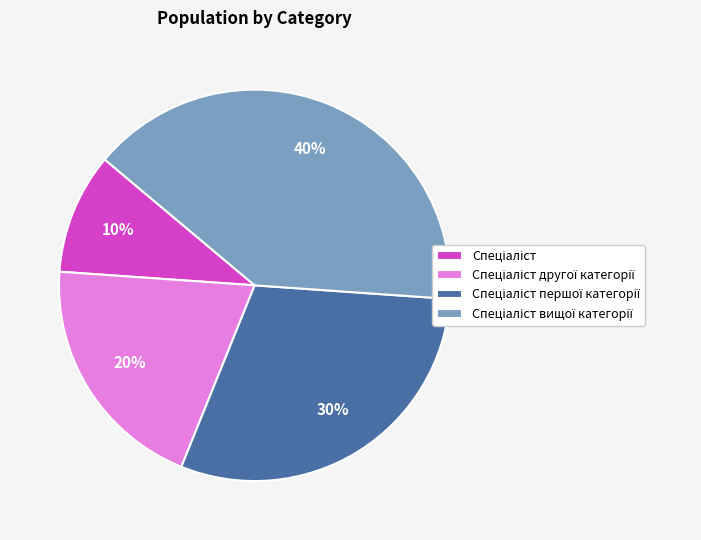

To the nearest percent, what is the difference between the largest and smallest slice percentages?

30%